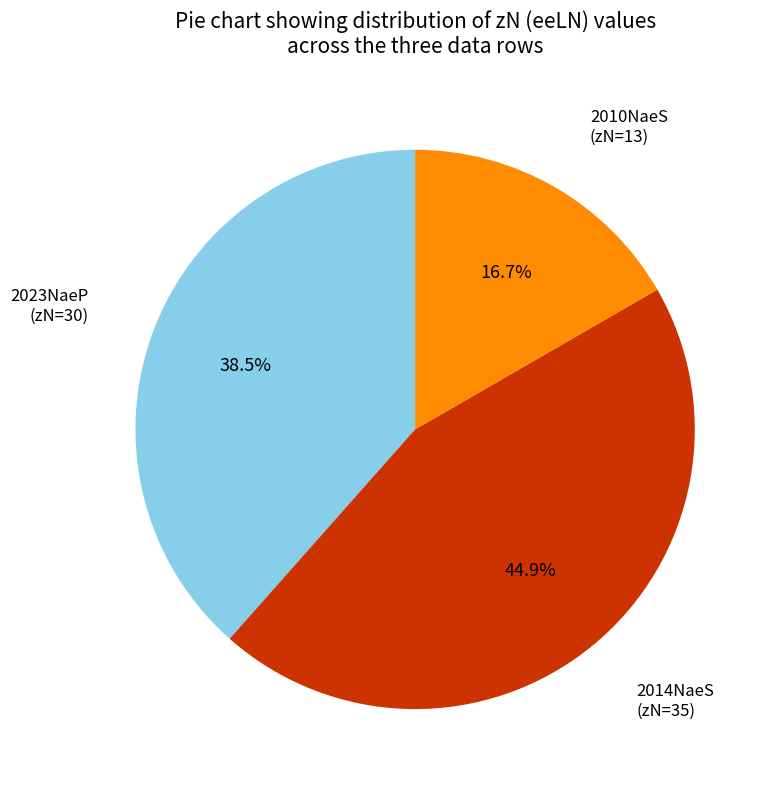

Does any single category account for the majority?

No